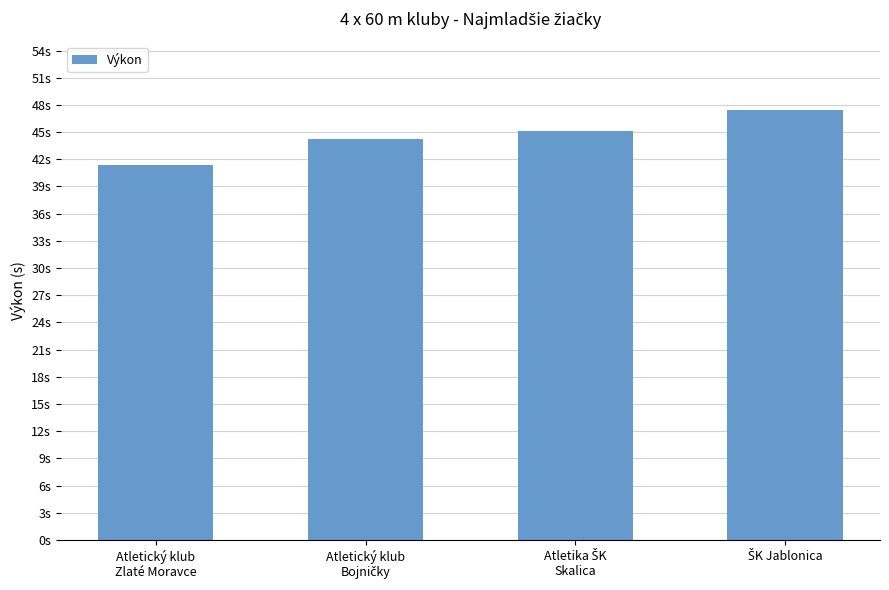

Reading left to right, what are all the values shown in this chart?

Atletický klub
Zlaté Moravce=41.3	Atletický klub
Bojničky=44.3	Atletika ŠK
Skalica=45.1	ŠK Jablonica=47.4